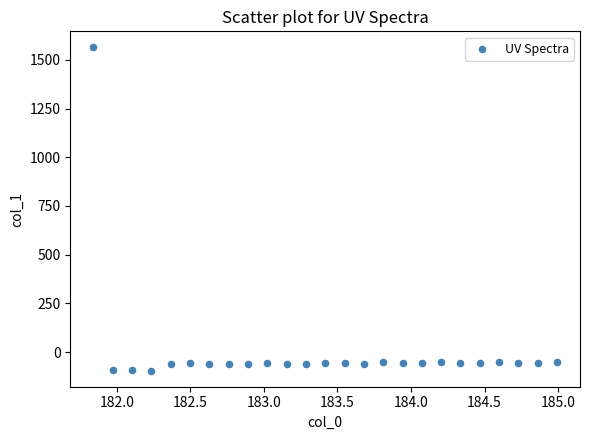

What is the range of X values (max minus min)?

3.1